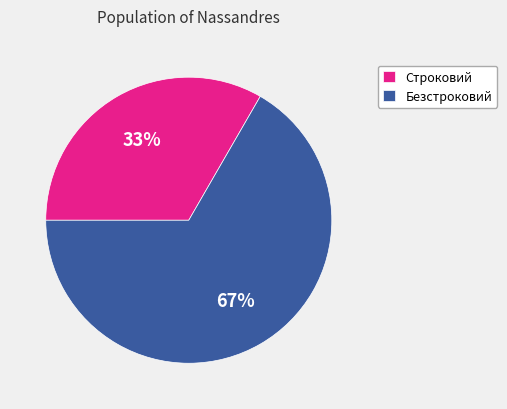

To the nearest percent, what is the combined percentage of Безстроковий and Строковий?

100%